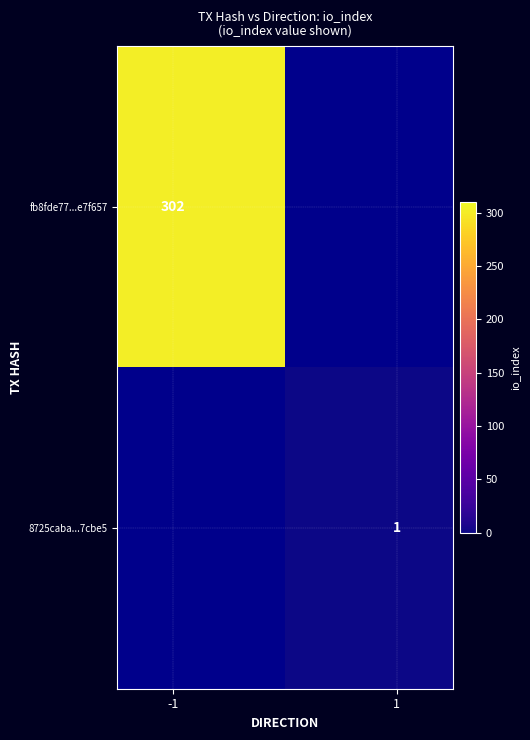

Which series has the largest total across all categories?

fb8fde77...e7f657